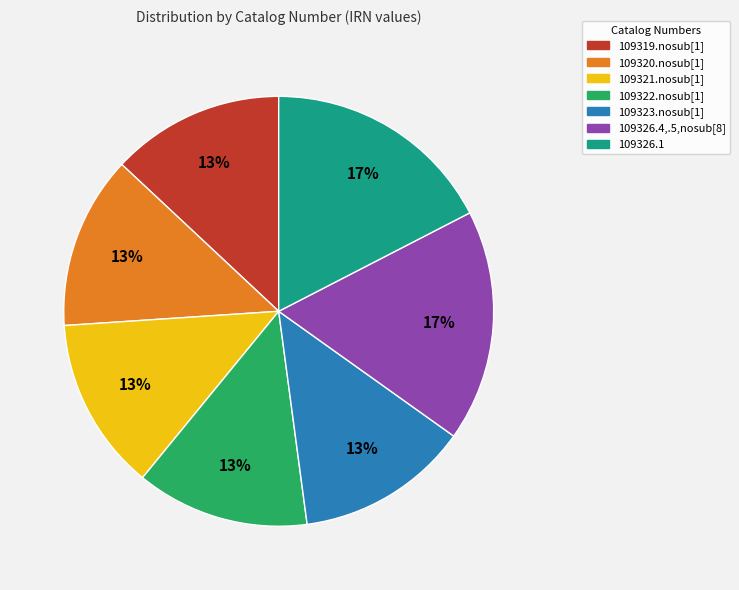

The 109321.nosub[1] slice represents 4% of the pie. True or false?

False